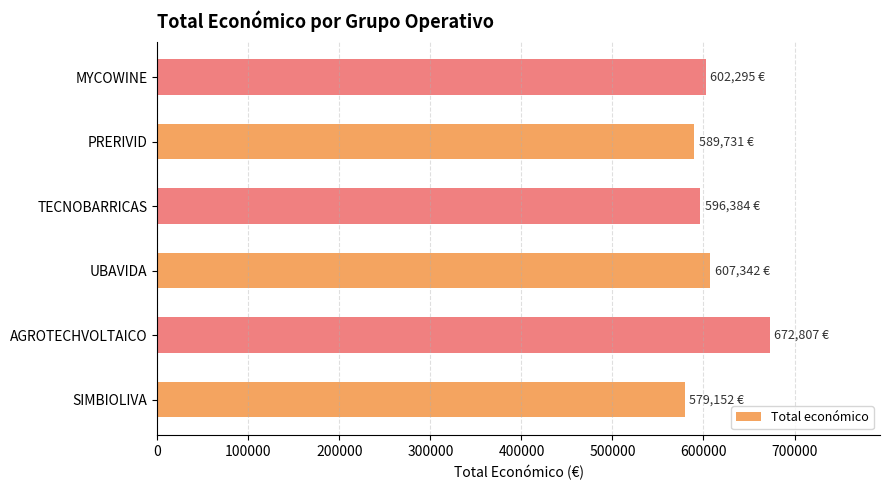

How many data points are less than 602295?

3